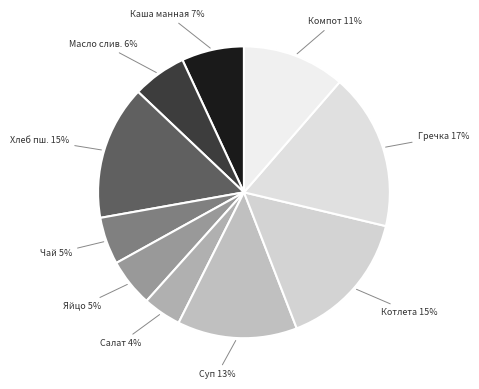

Is the sum of Масло слив. and Котлета greater than half?

No